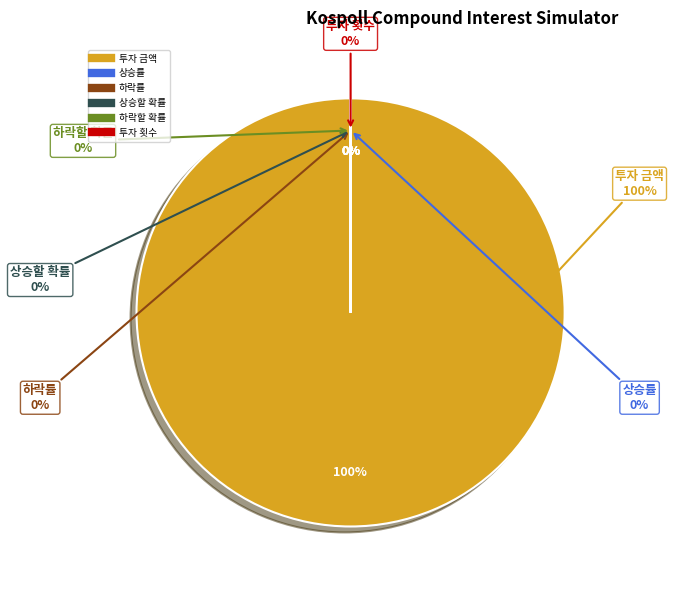

Is 상승할 확률 the majority of the pie?

No